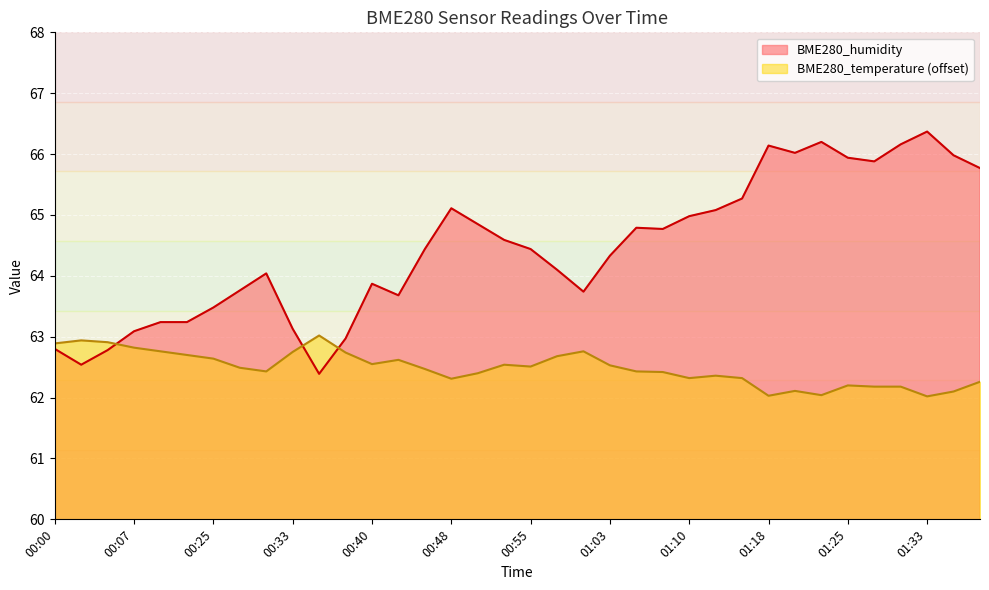

Rank the categories by BME280_humidity value from lowest to highest.

00:35, 00:02, 00:05, 00:00, 00:38, 00:07, 00:33, 00:10, 00:22, 00:25, 00:42, 01:00, 00:27, 00:40, 00:30, 00:58, 01:03, 00:45, 00:55, 00:53, 01:08, 01:05, 00:50, 01:10, 01:13, 00:48, 01:15, 01:38, 01:28, 01:25, 01:35, 01:20, 01:18, 01:30, 01:23, 01:33